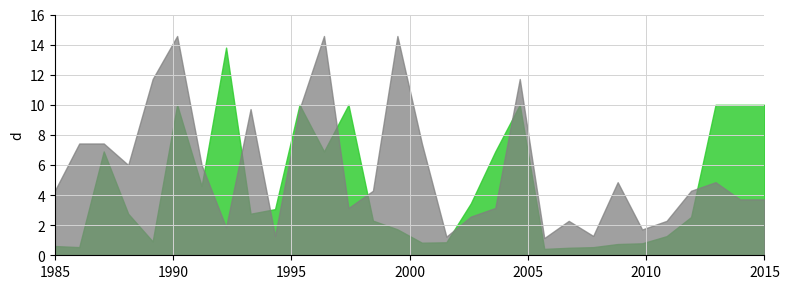

What is the maximum value shown in the chart?

14.6